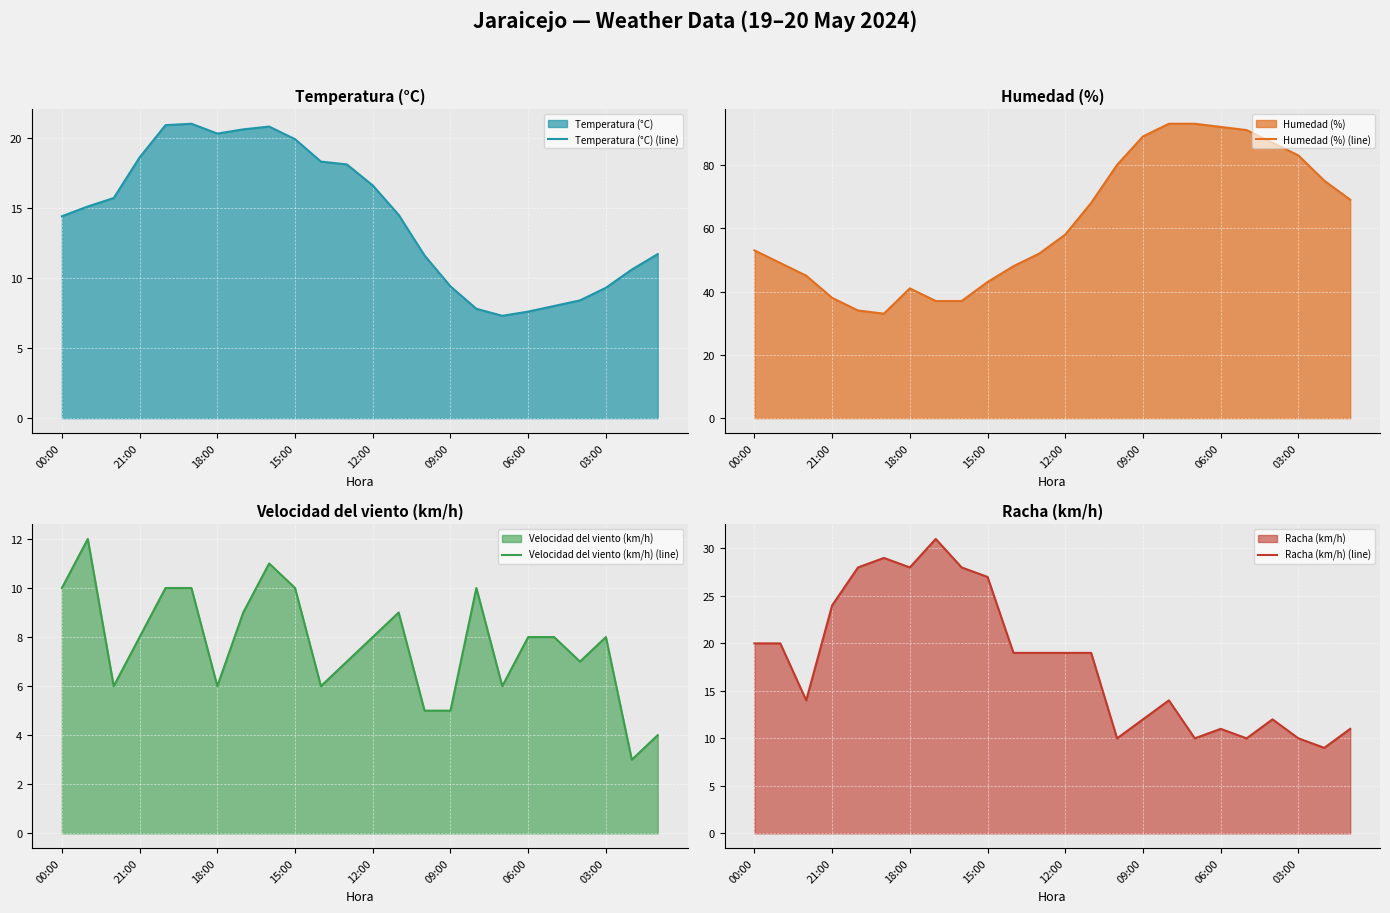

The value of Temperatura (°C) (line) at 8 is 27.3. True or false?

False